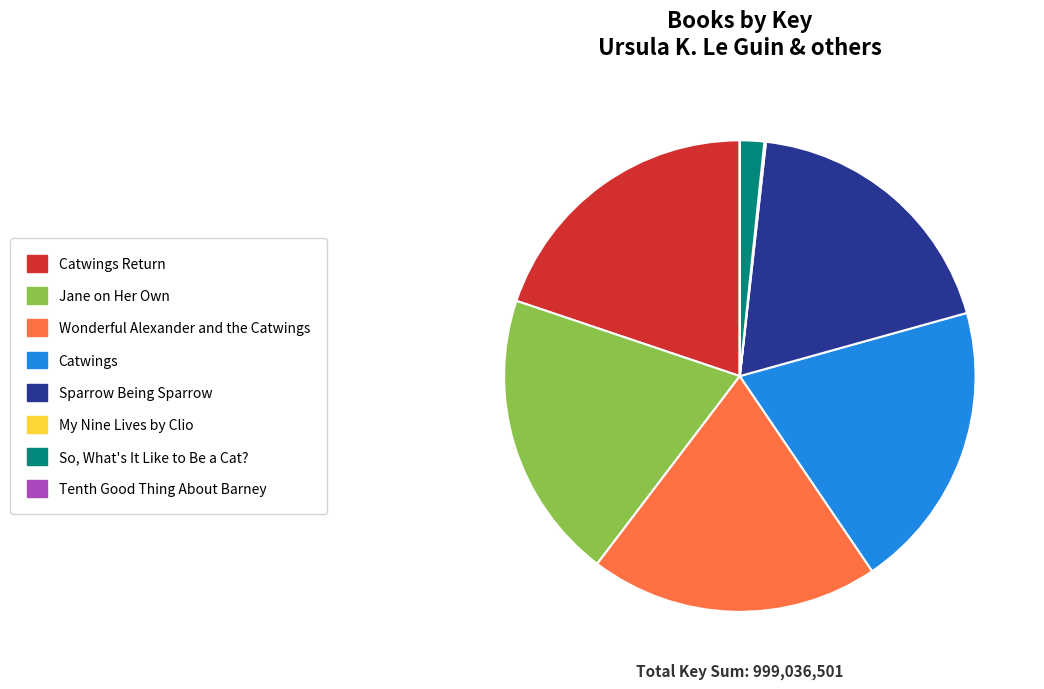

Is it true that Catwings is 34% of the pie?

False